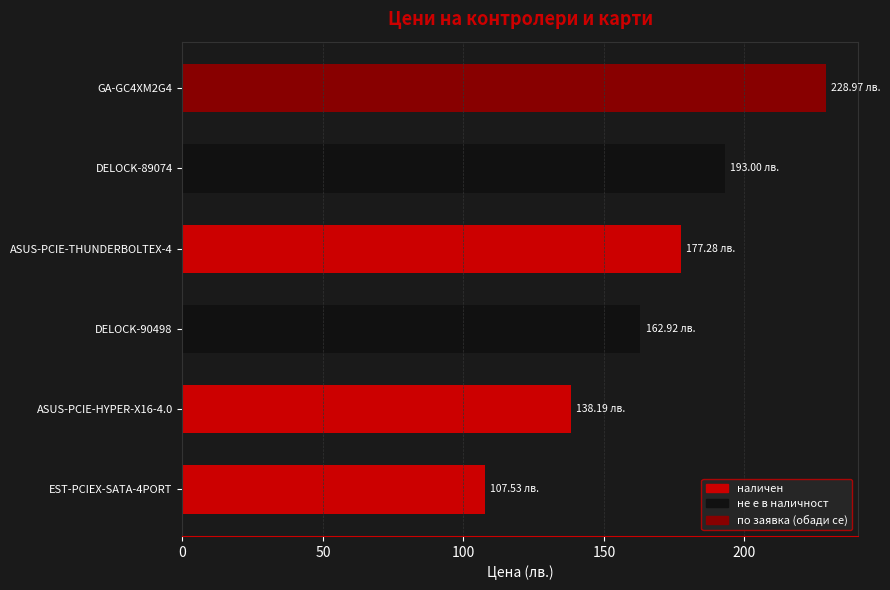

The chart shows a value of 162.9 at DELOCK-90498. True or false?

True